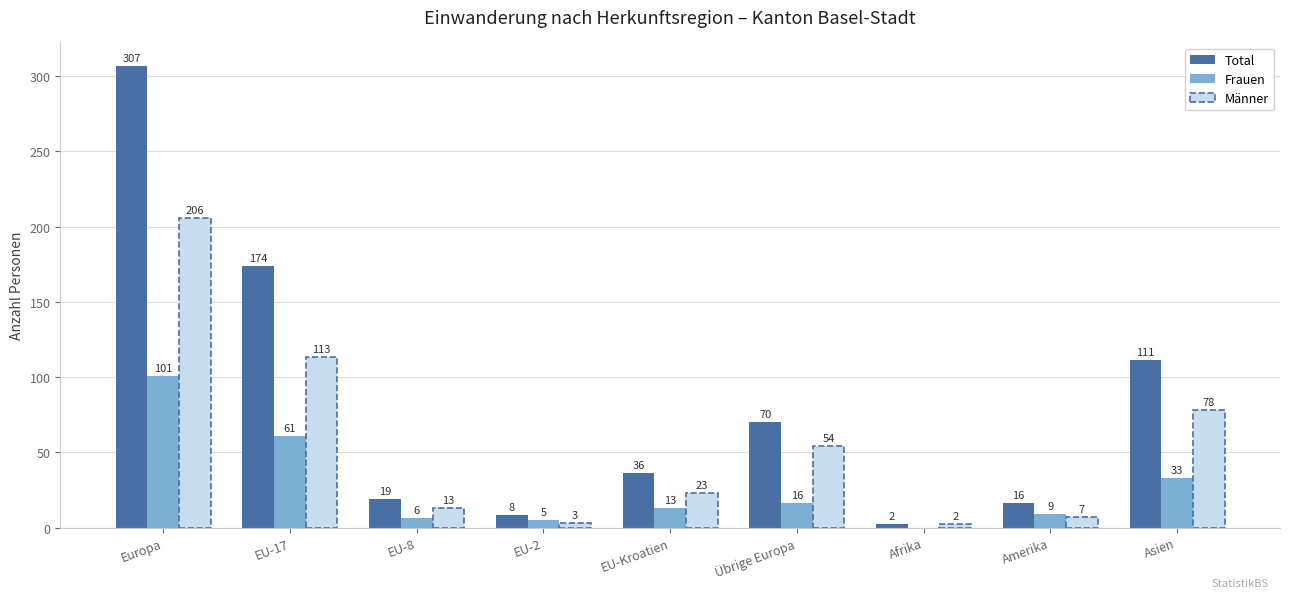

How many values in Frauen are above zero?

8